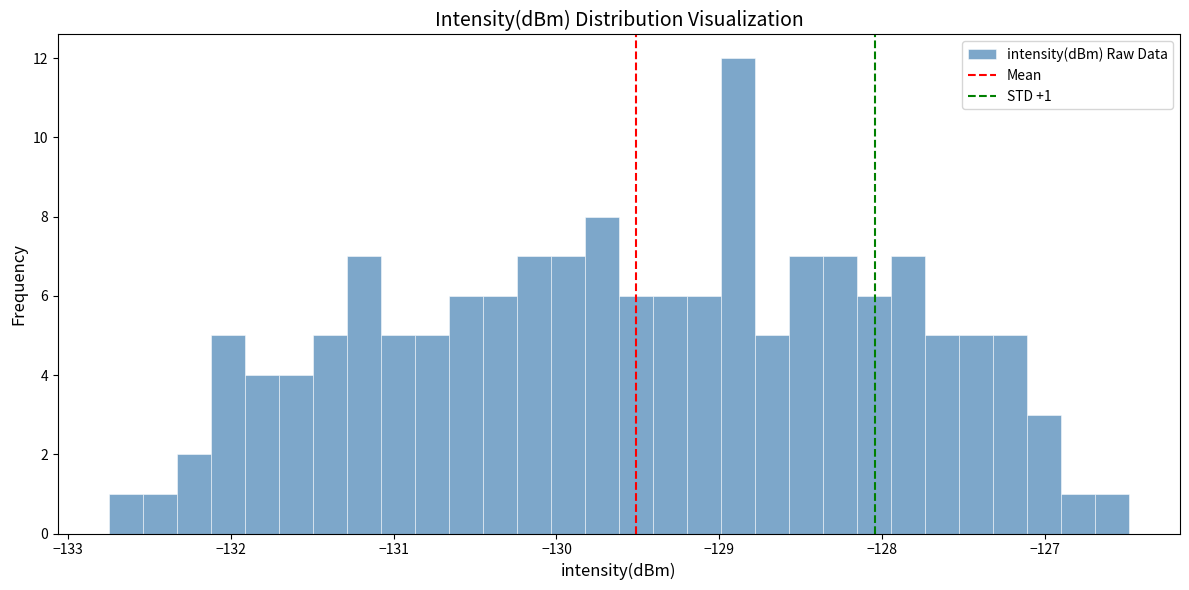

Around what value on the x-axis is the tallest bar? Give the approximate position of its centre, as read against the axis.

-128.9